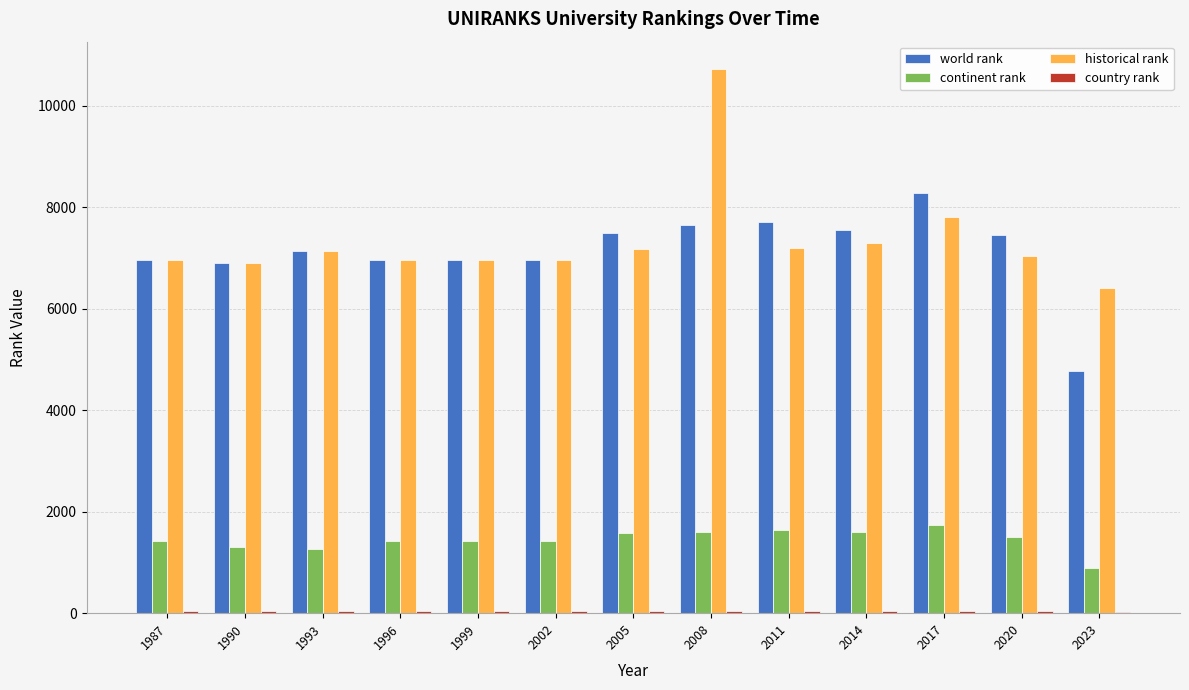

What is the maximum value for continent rank?

1729